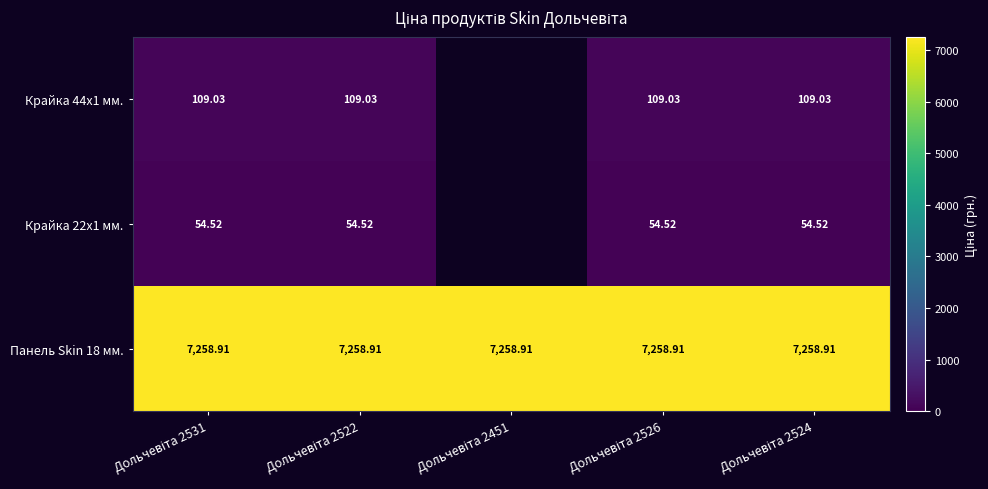

True or false: Крайка 22x1 мм. has a value of 19.6 at Дольчевіта 2526.

False